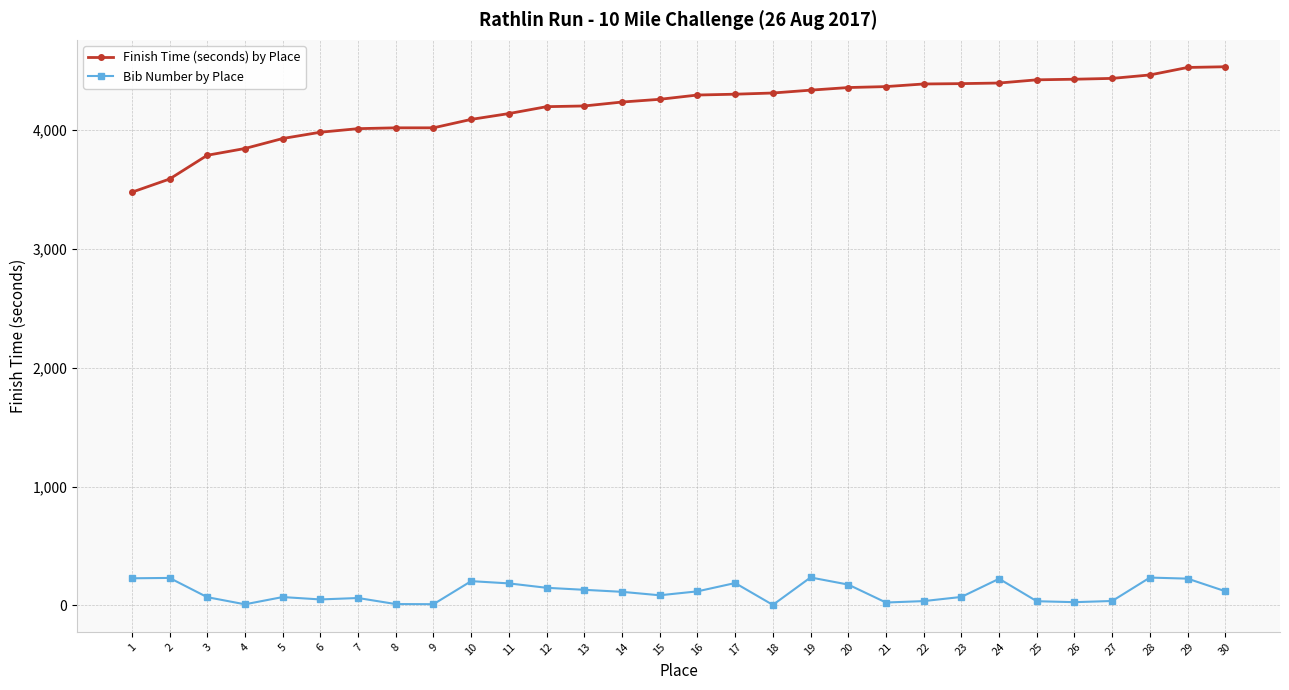

How many values in the Finish Time (seconds) by Place series are below 4295?

15